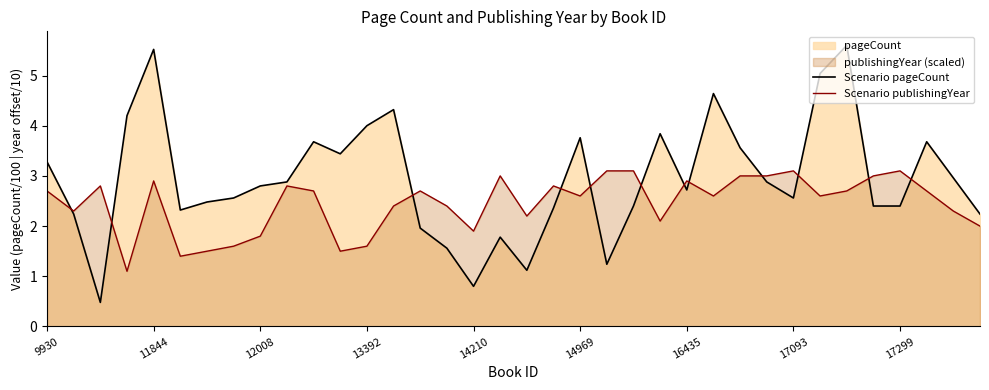

Which series has the largest range (max minus min)?

Scenario pageCount